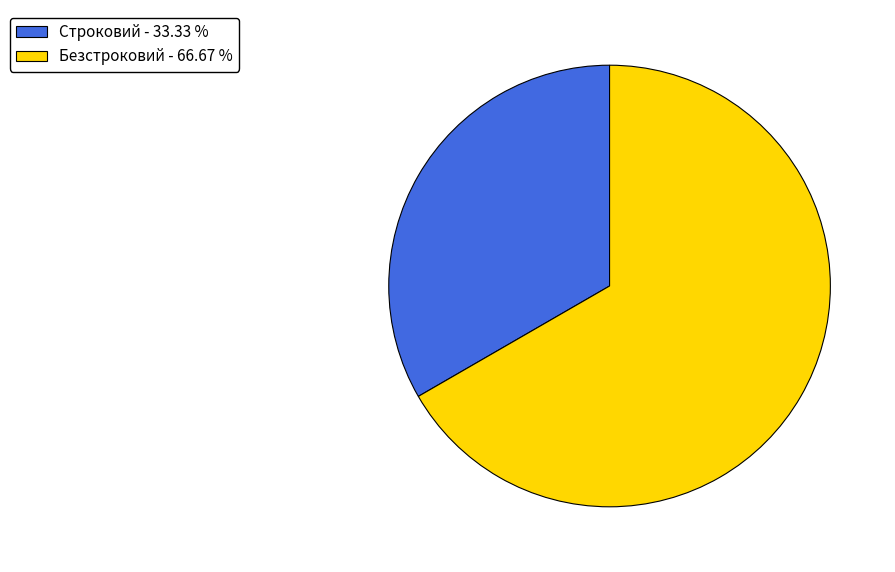

Is there any slice that represents more than half of the pie?

Yes